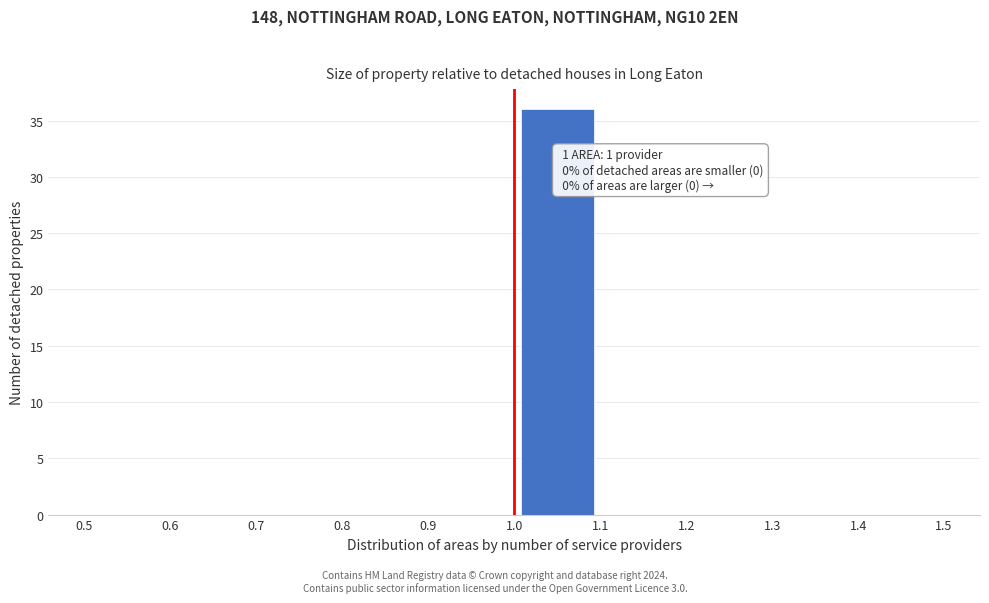

Which range on the x-axis has the tallest bar?

1.0 to 1.1